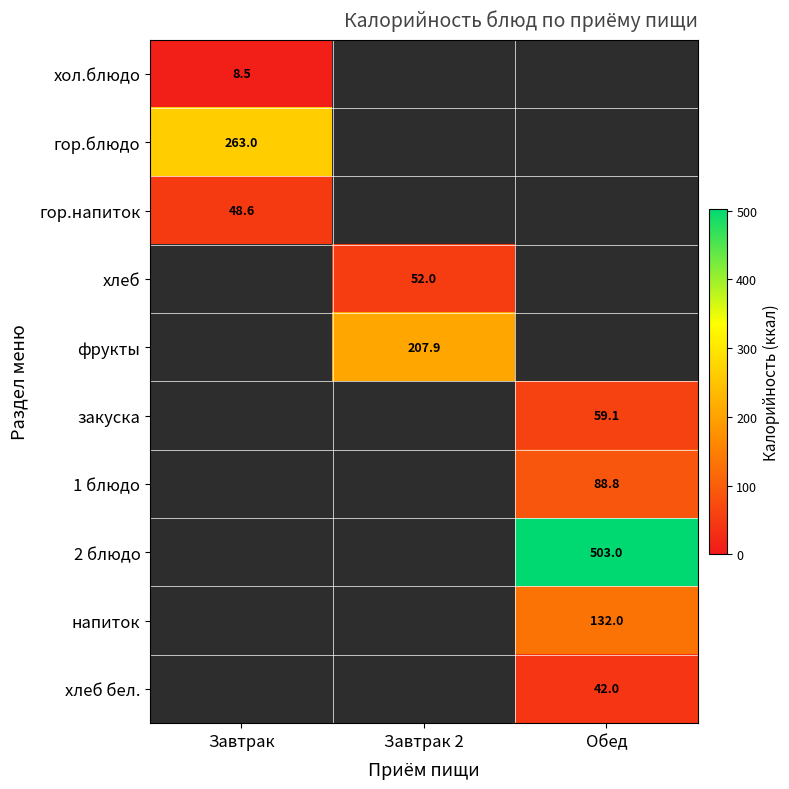

The value of хлеб at Завтрак 2 is 82.9. True or false?

False